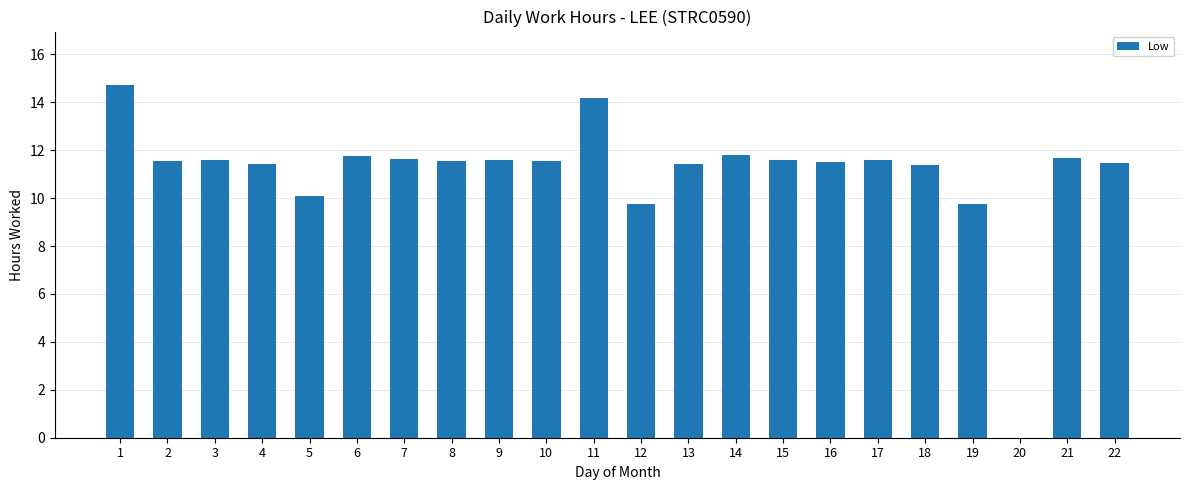

At which label does the data first exceed 11?

1